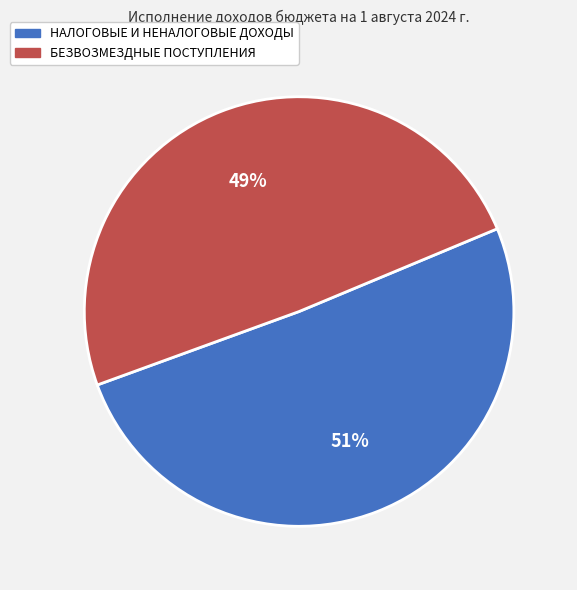

Which category has the smallest portion of the pie?

БЕЗВОЗМЕЗДНЫЕ ПОСТУПЛЕНИЯ